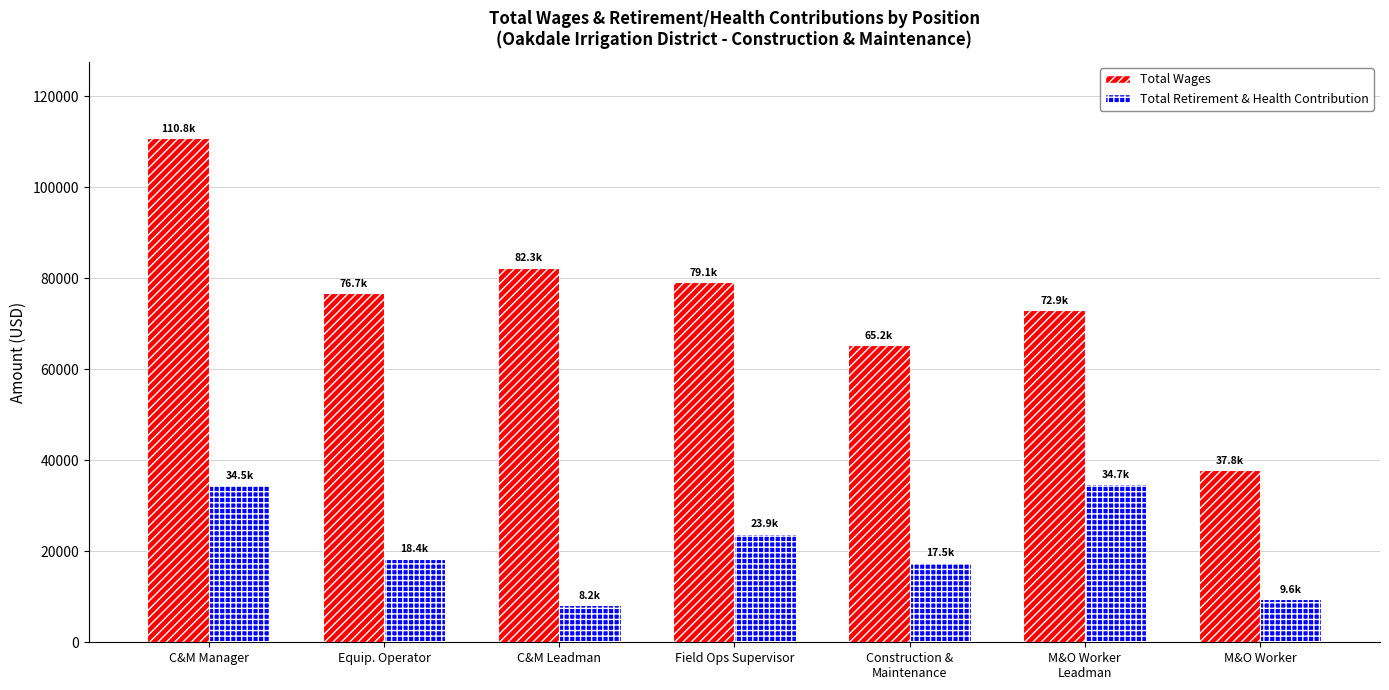

What is the highest value of the Total Wages series?

110829